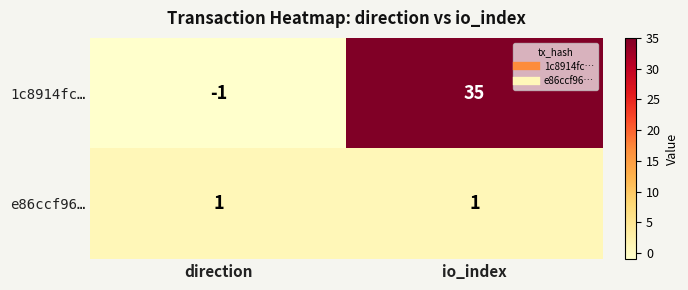

Which category has the highest value across all series?

io_index